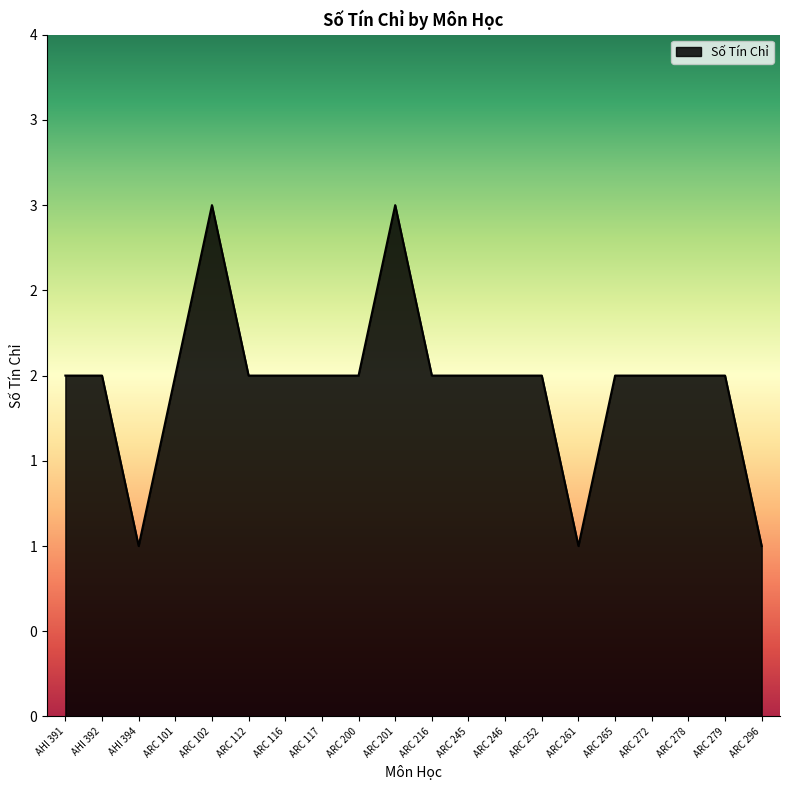

Does the chart have visible grid lines?

No